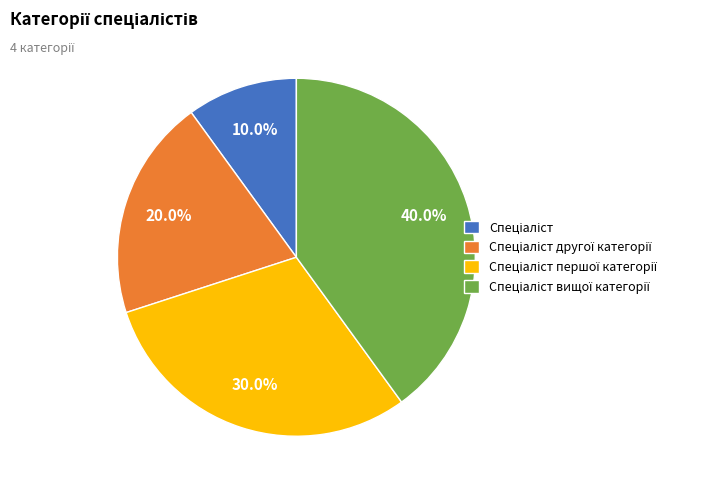

Is there a majority slice in this chart?

No